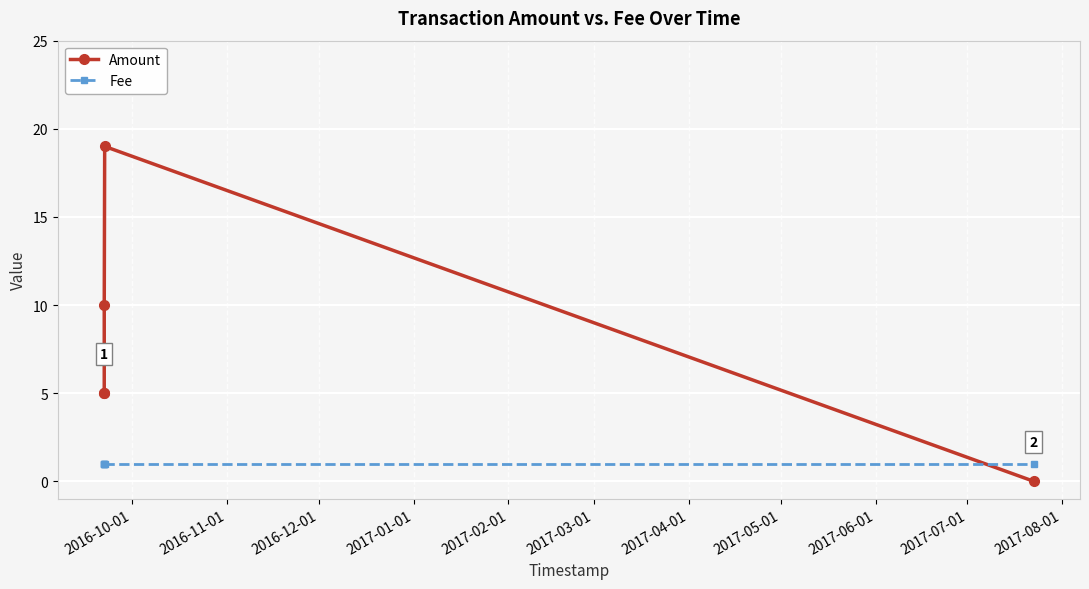

What is the average value of the Amount series?

8